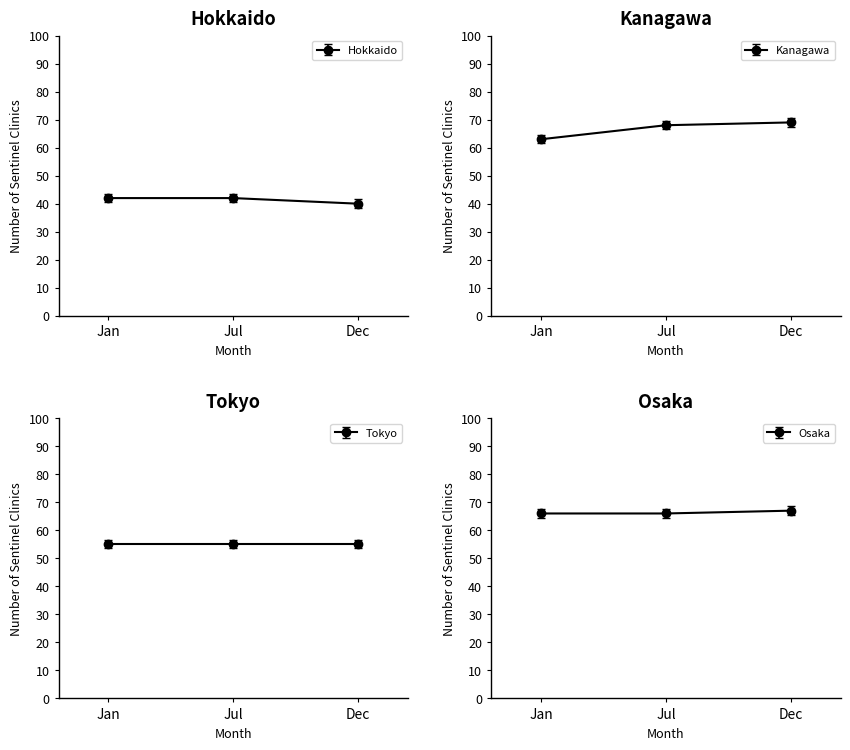

Which series has the widest spread of values?

Kanagawa